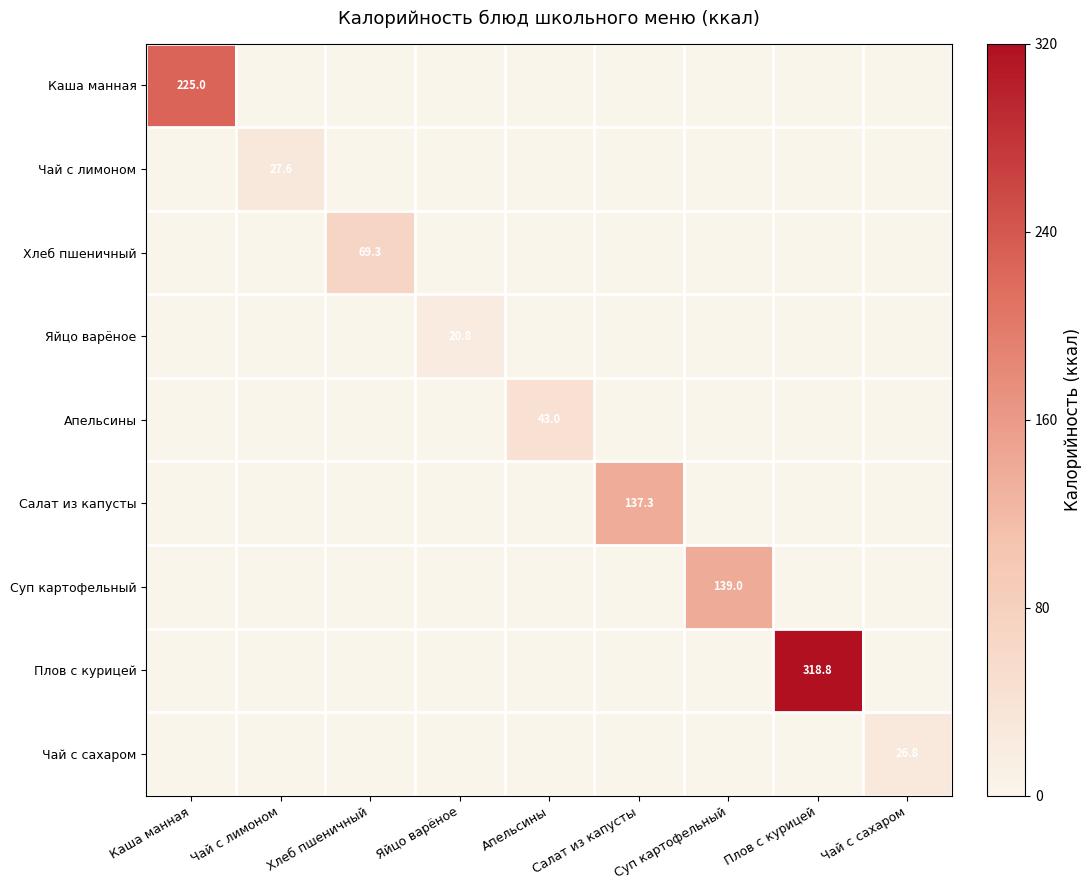

The value of Каша манная at Каша манная is 225.0. True or false?

True